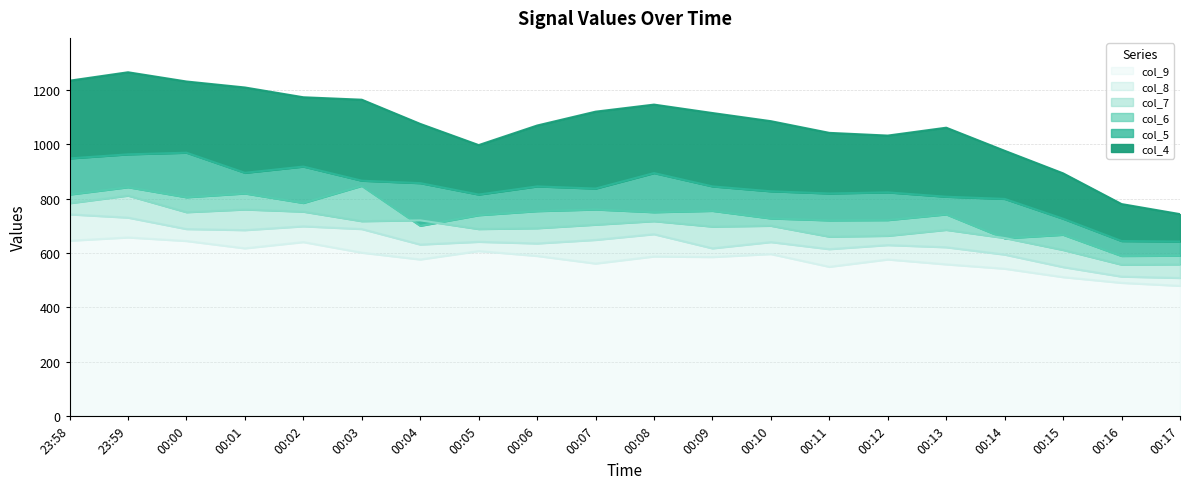

At how many categories does at least one series exceed 500?

20